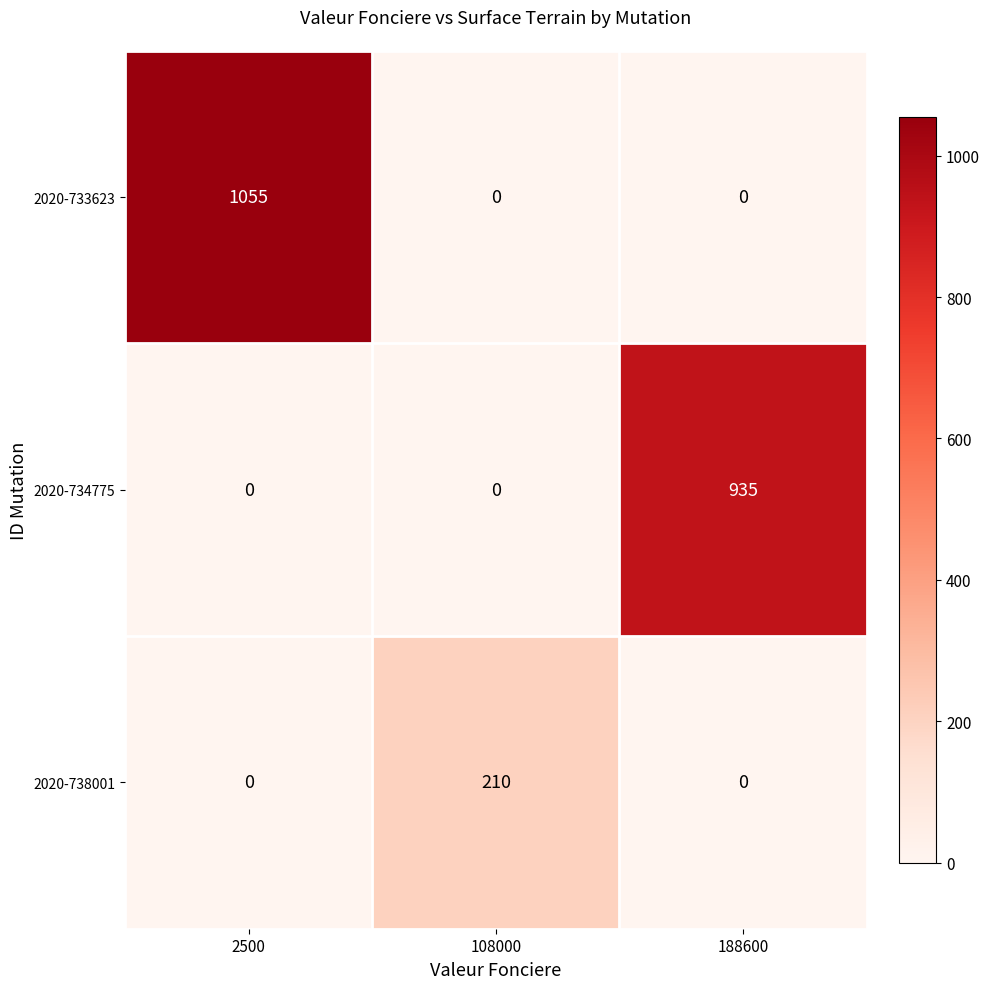

The value of 2020-733623 at 108000 is -571. True or false?

False